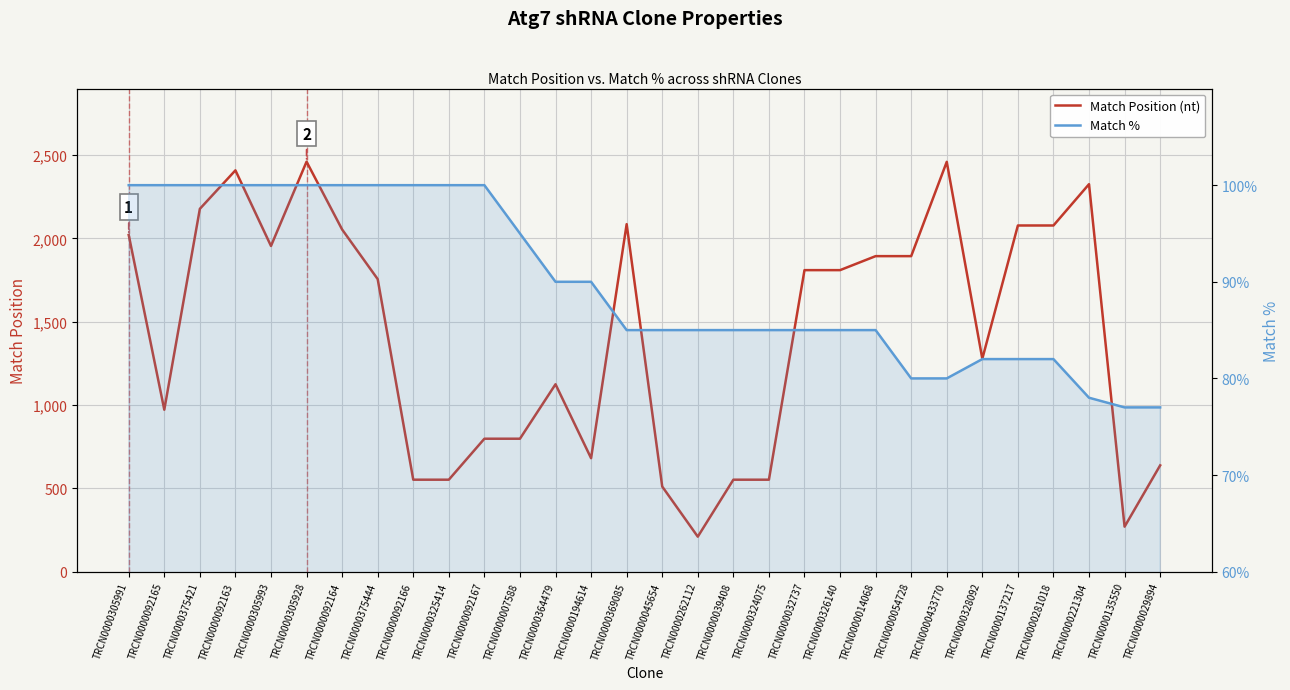

Between TRCN0000092165 and TRCN0000092167, which series saw the biggest shift?

Match Position (nt)